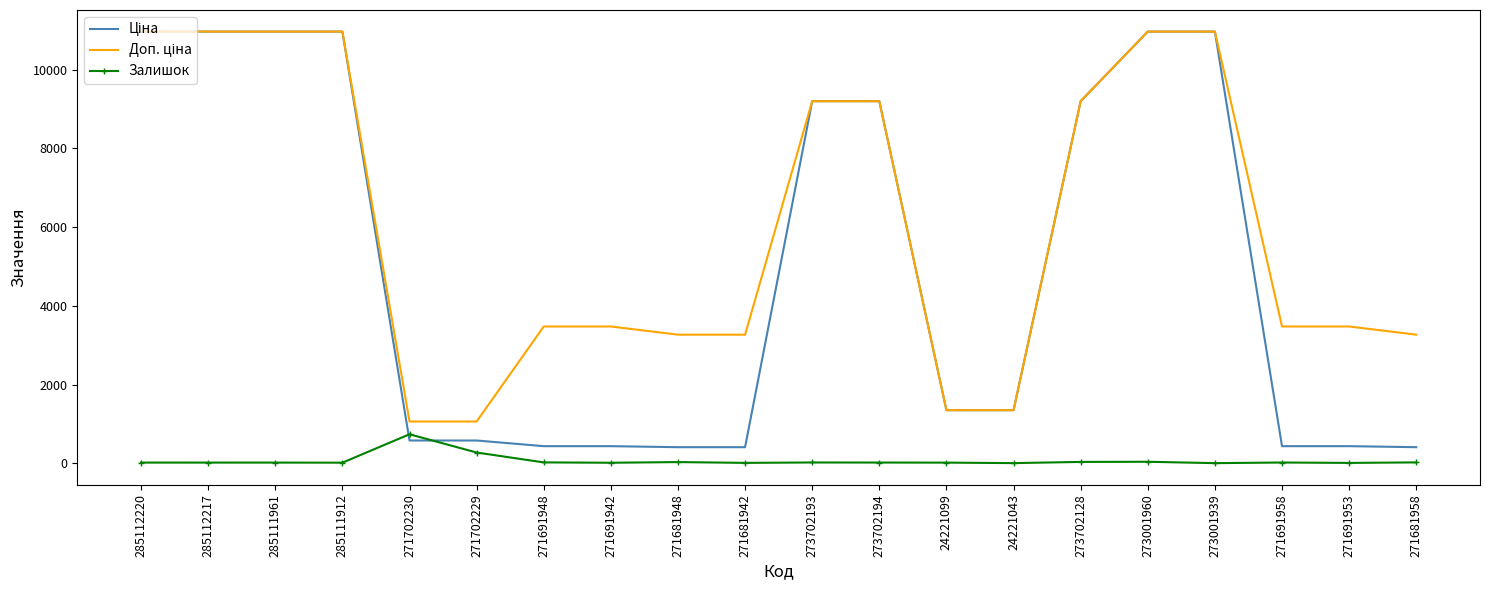

What is the spread (max minus min) of values at 271702229?

787.0